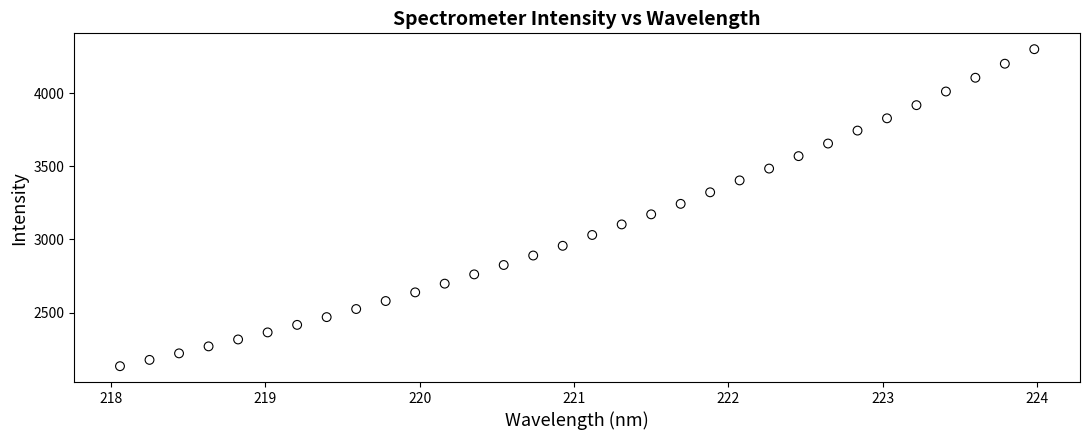

What is the range of Y values (max minus min)?

2166.9